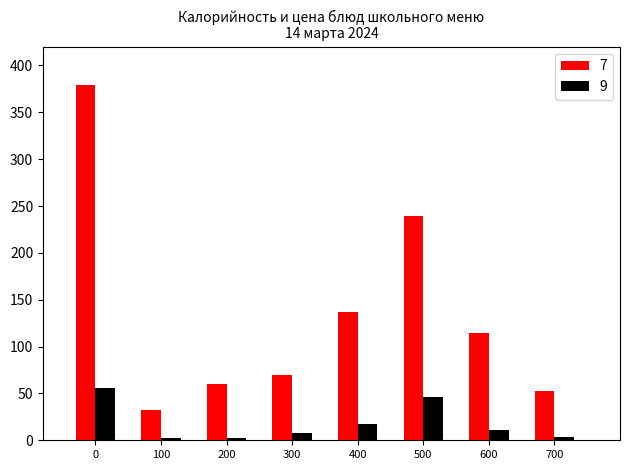

What is the difference between the maximum and minimum values in the 7 series?

346.2